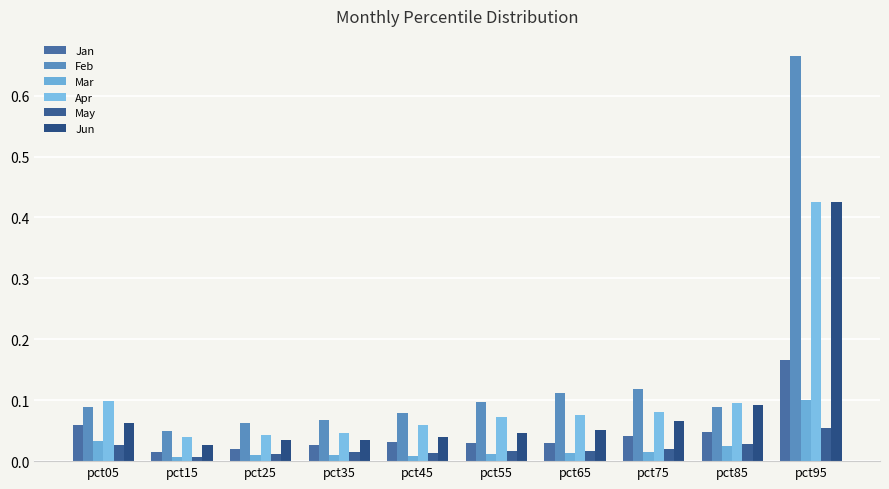

Is the value of Jan at pct45 greater than the value of Feb at pct05?

No